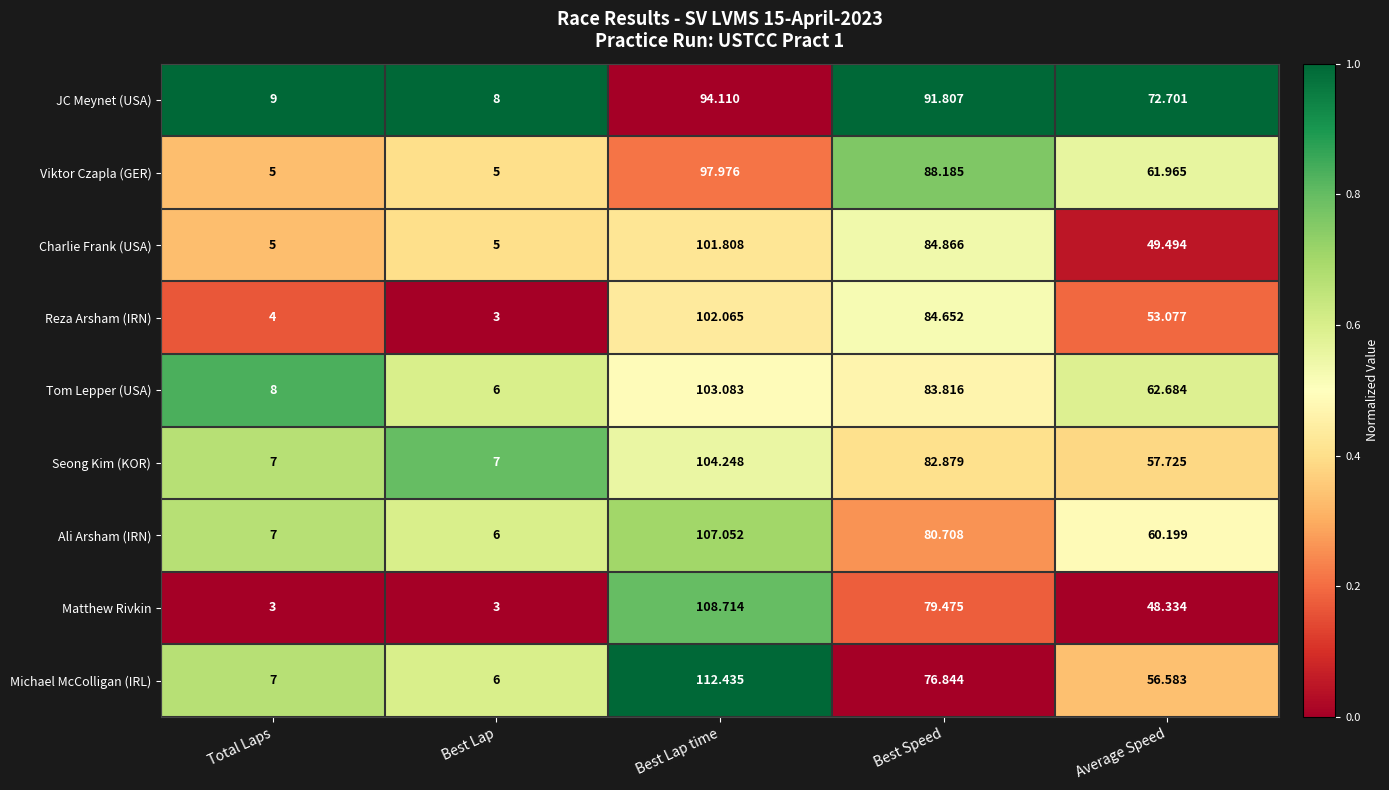

What is the total value across all series at Best Lap?

49.0